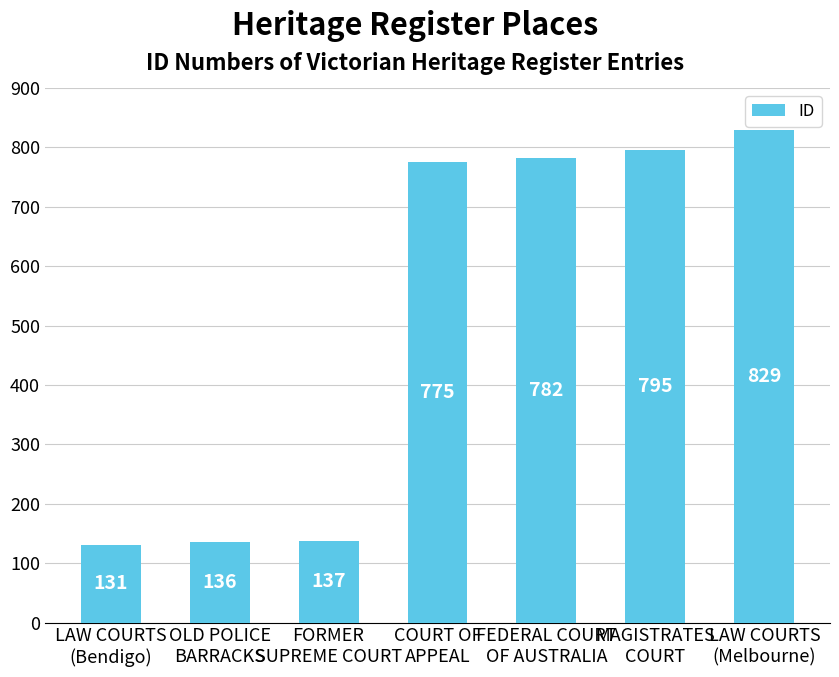

What position from the right is FEDERAL COURT
OF AUSTRALIA?

3